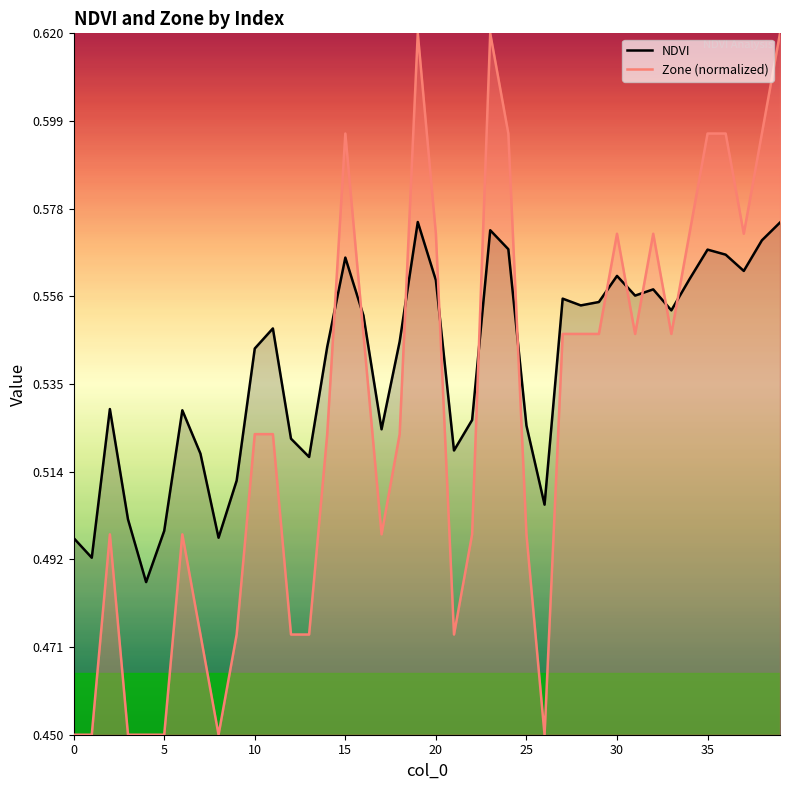

What is the minimum value for NDVI?

0.5